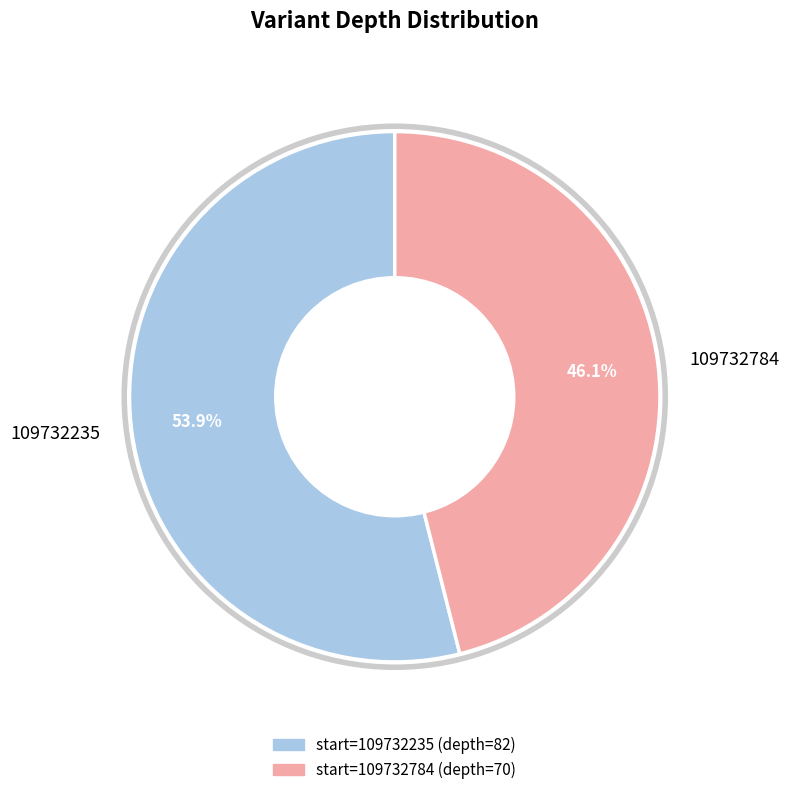

To the nearest percent, what percentage of the pie is 109732235?

54%